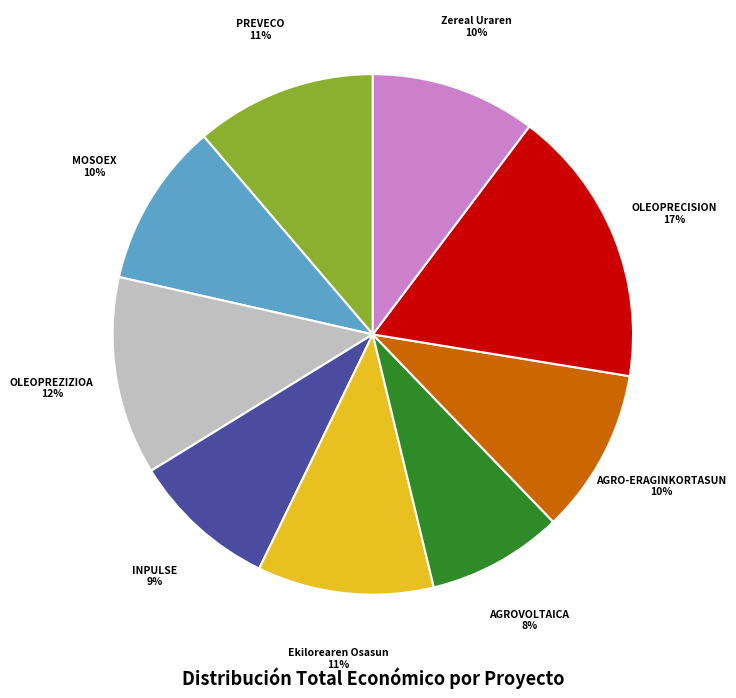

Do MOSOEX and AGROVOLTAICA together represent more than half of the pie?

No